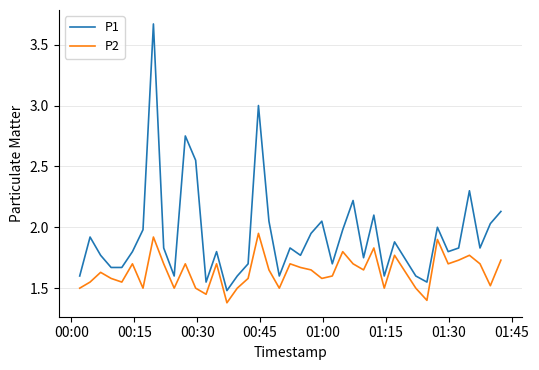

True or false: P2 and P1 intersect in this chart.

False